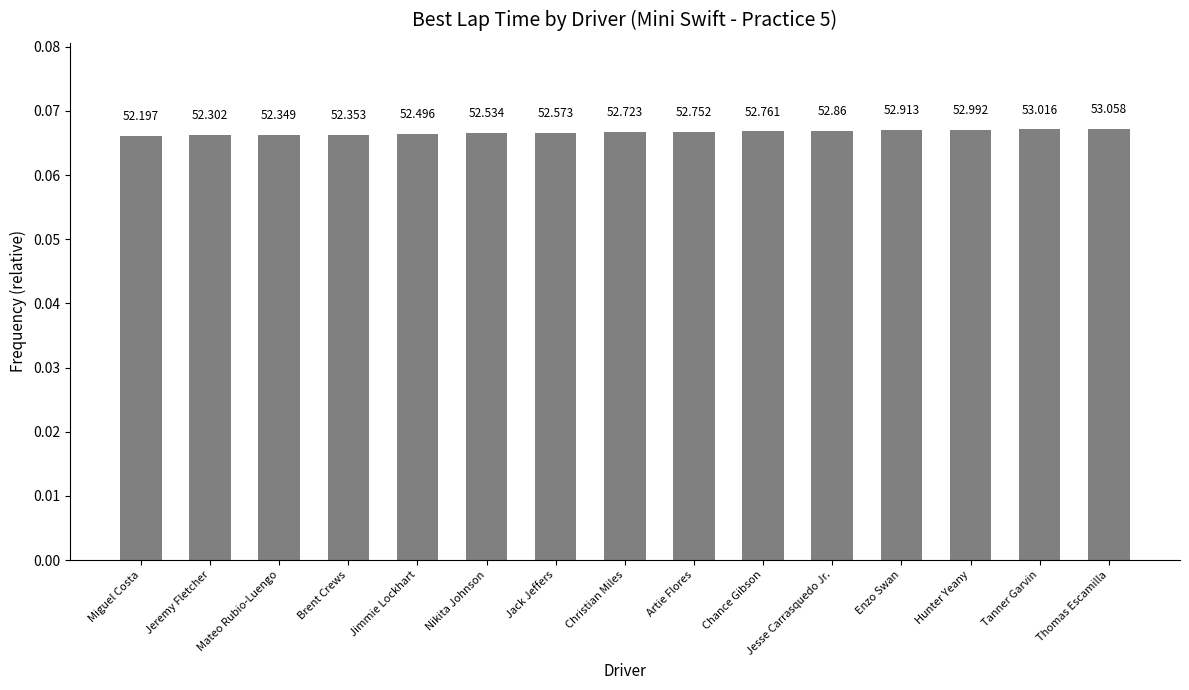

How many bars are there in total?

15